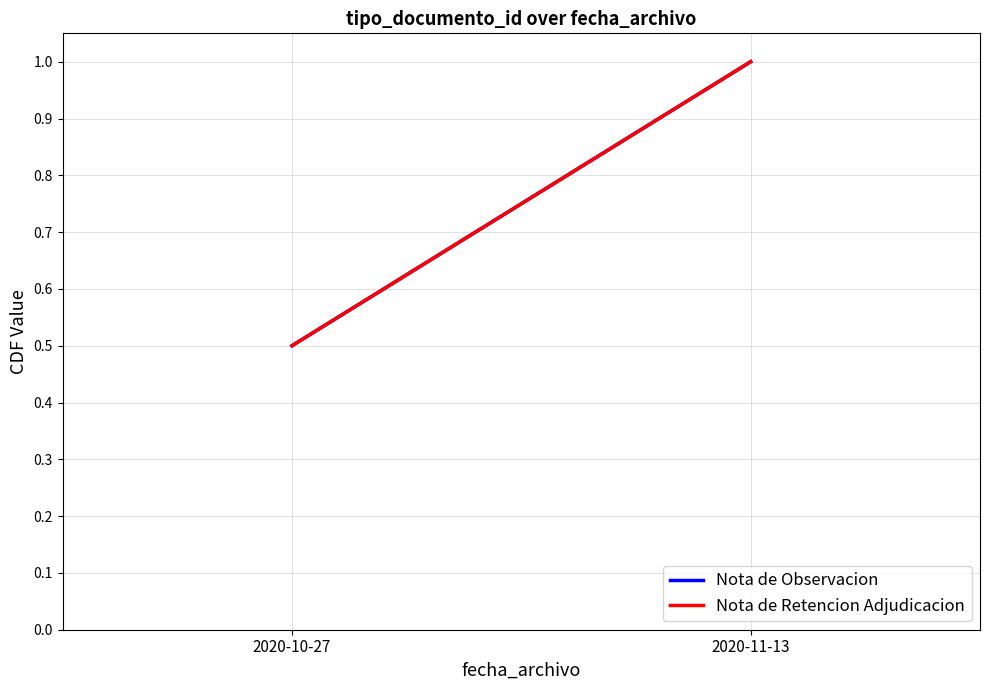

The value of Nota de Retencion Adjudicacion at 2020-11-13 is 1.4. True or false?

False